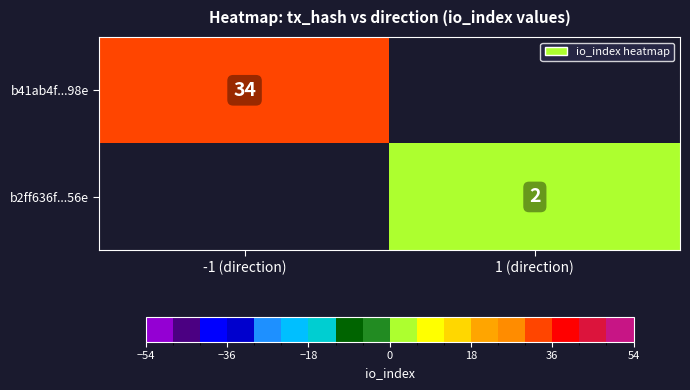

Is the value of b2ff636f...56e at 1 (direction) greater than the value of b41ab4f...98e at -1 (direction)?

No